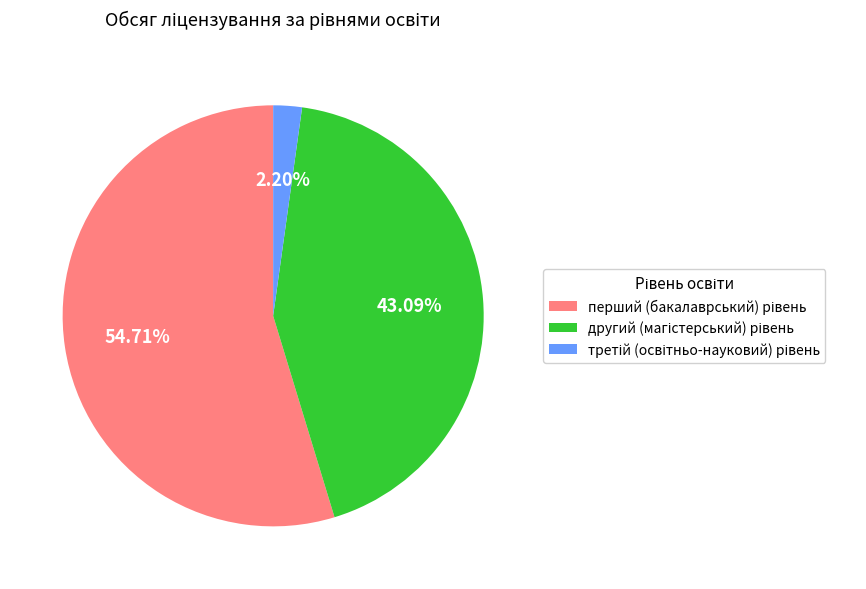

Is there a majority slice in this chart?

Yes